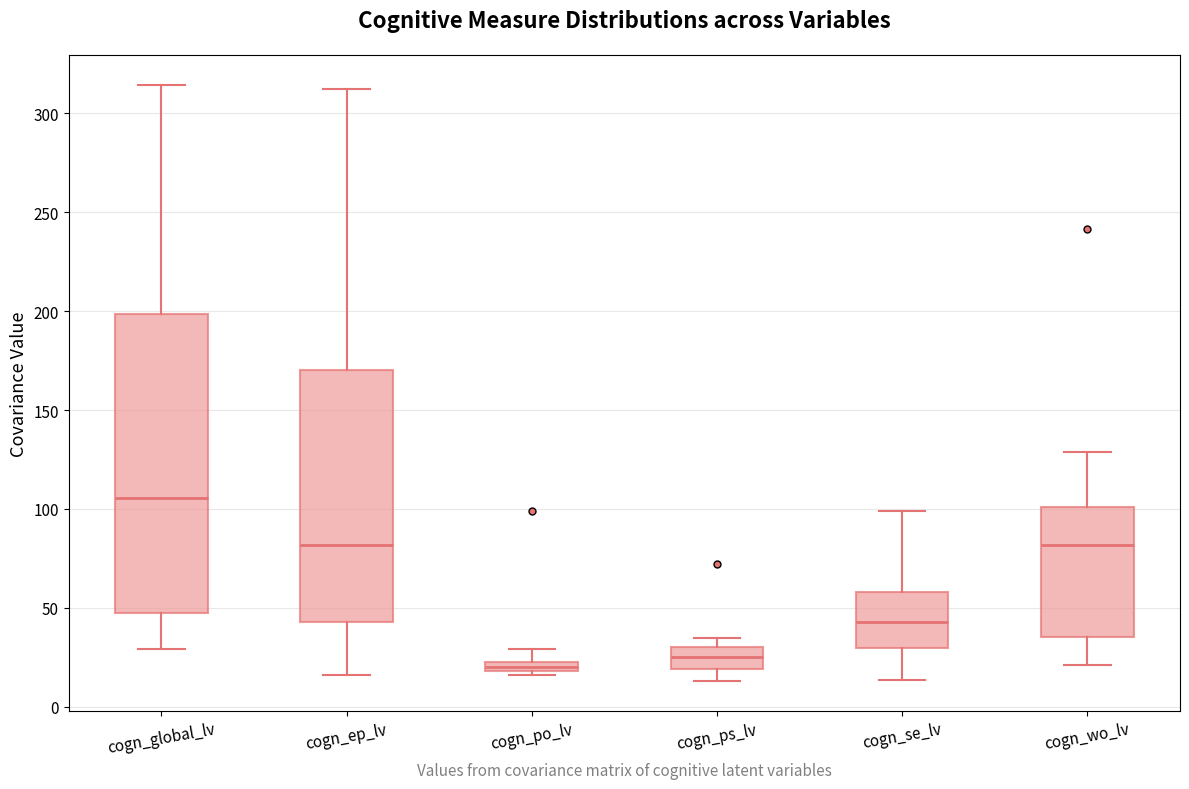

Which box is the tallest, from its lower edge to its upper edge?

cogn_global_lv